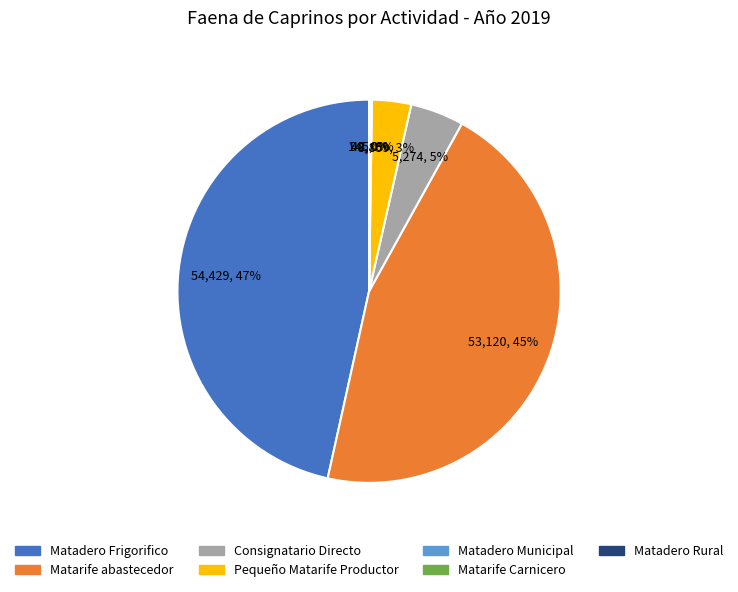

To the nearest percent, what percentage of the pie is Pequeño Matarife Productor?

3%